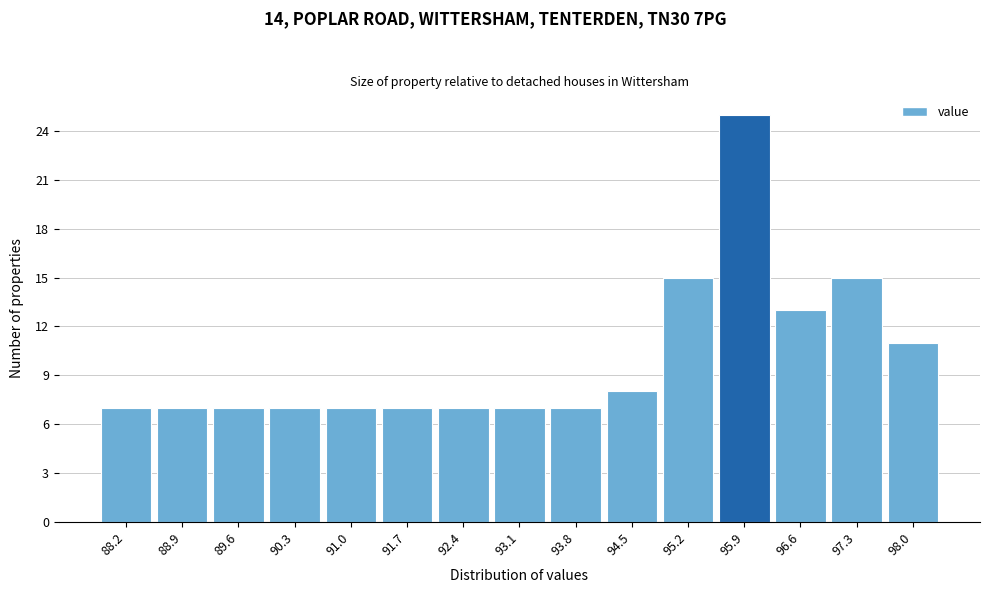

Reading left to right, list every bar in this chart as the range it spans on the x-axis followed by its height. Neither the bar edges nor the heights are printed on the chart, so give them approximately, as read against the axes.

87.9 to 88.6: 7
88.6 to 89.3: 7
89.3 to 90.0: 7
90.0 to 90.7: 7
90.7 to 91.4: 7
91.4 to 92.1: 7
92.1 to 92.8: 7
92.8 to 93.4: 7
93.4 to 94.1: 7
94.1 to 94.8: 8
94.8 to 95.5: 15
95.5 to 96.2: 25
96.2 to 96.9: 13
96.9 to 97.6: 15
97.6 to 98.3: 11